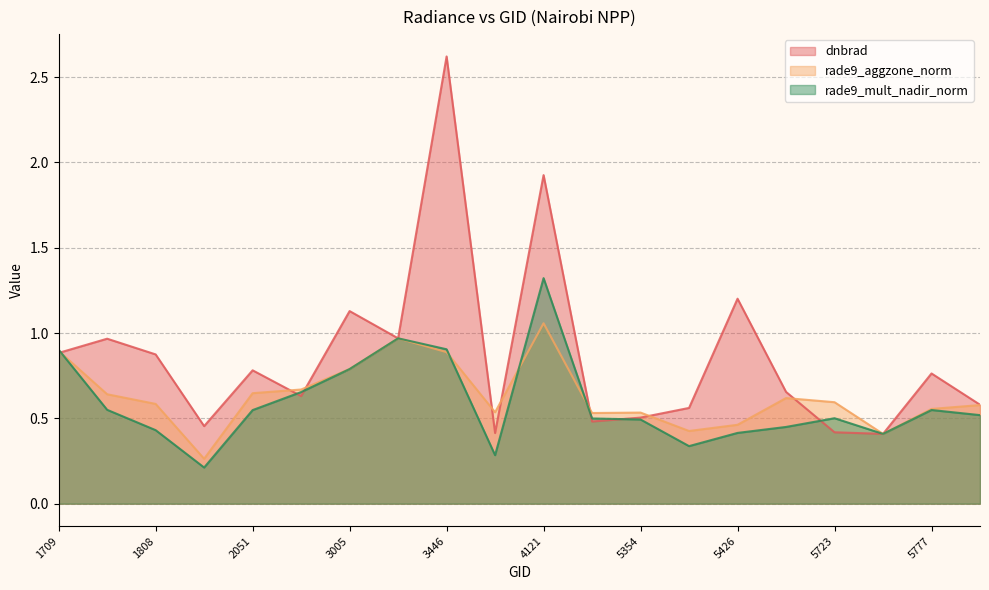

At which category is the sum across all series the highest?

3446